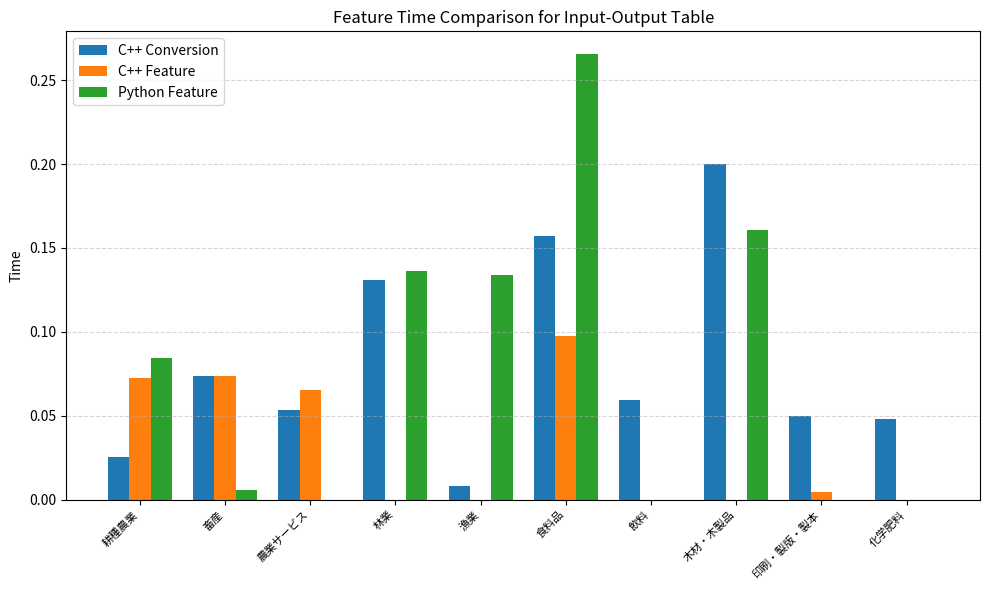

Which series changed the most between 漁業 and 食料品?

C++ Conversion